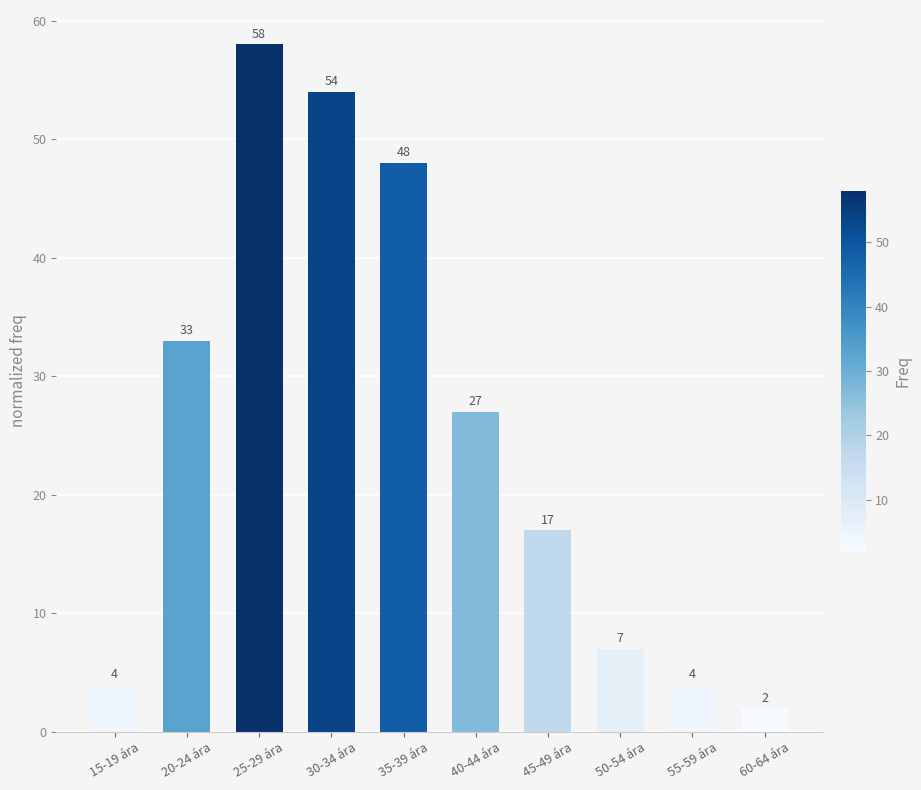

Where does the data first go above 27?

20-24 ára